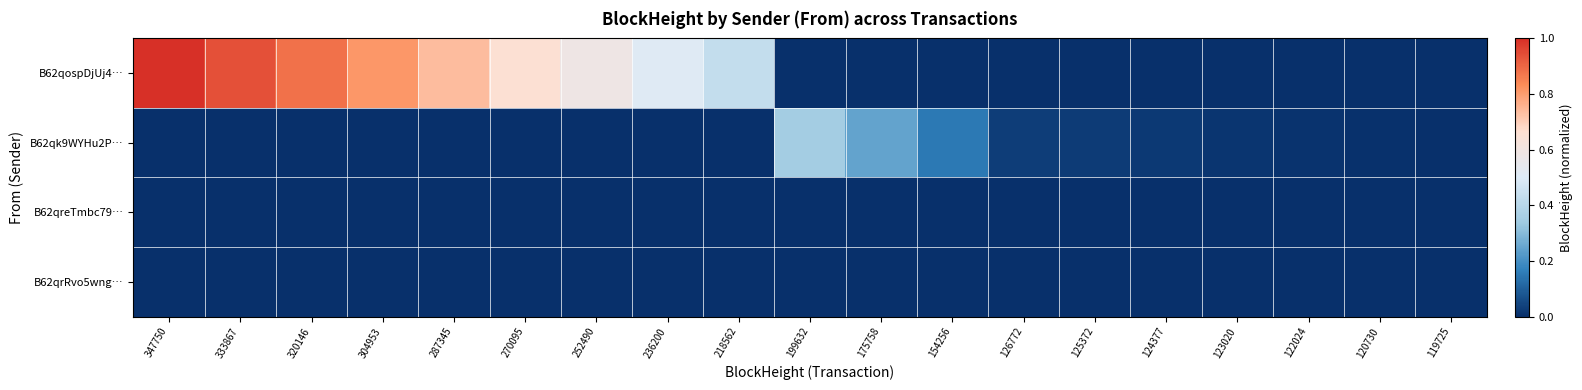

Which series has the widest spread of values?

B62qospDjUj4…